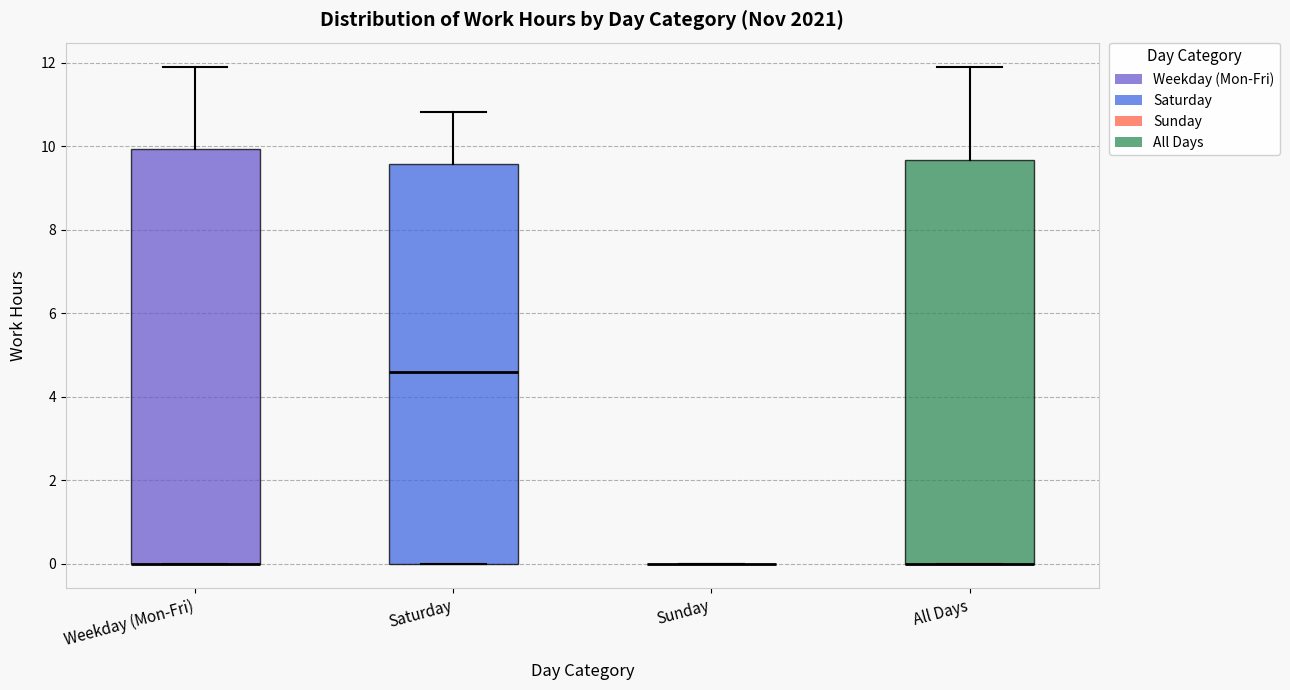

Comparing the boxes themselves (not the whiskers), which one is the tallest?

Weekday (Mon-Fri)